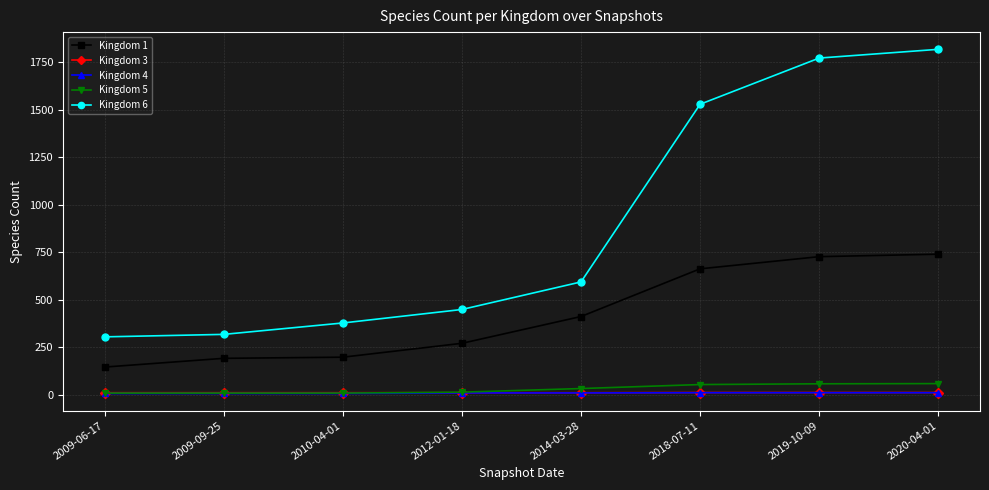

Is the value of Kingdom 4 at 2009-06-17 greater than the value of Kingdom 5 at 2018-07-11?

No